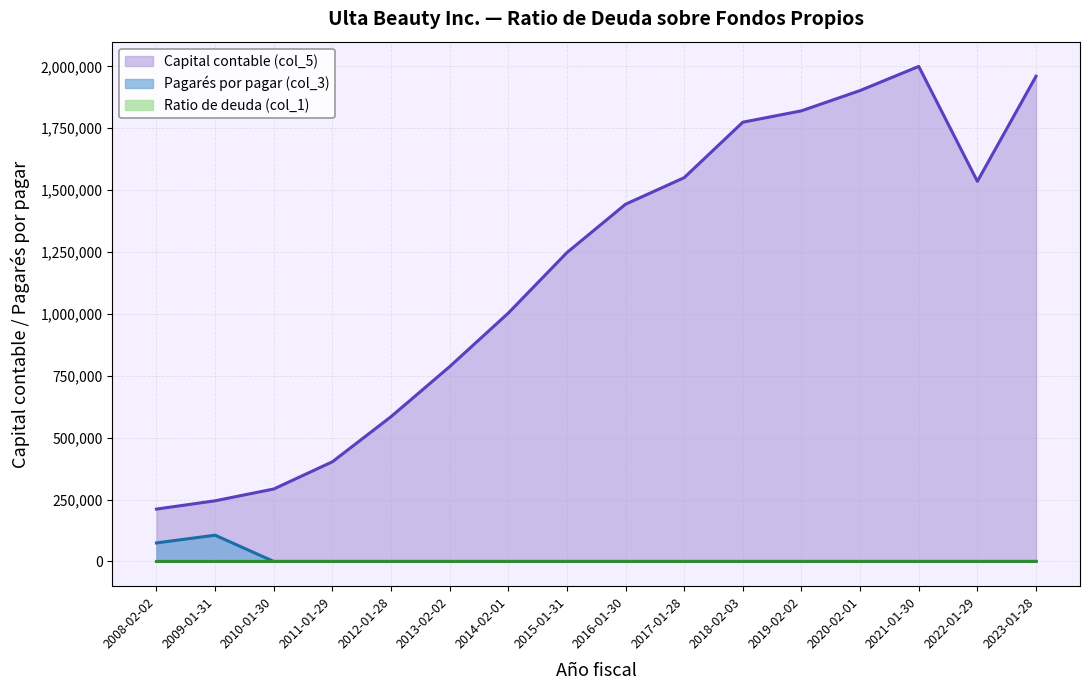

Does the chart have visible grid lines?

Yes